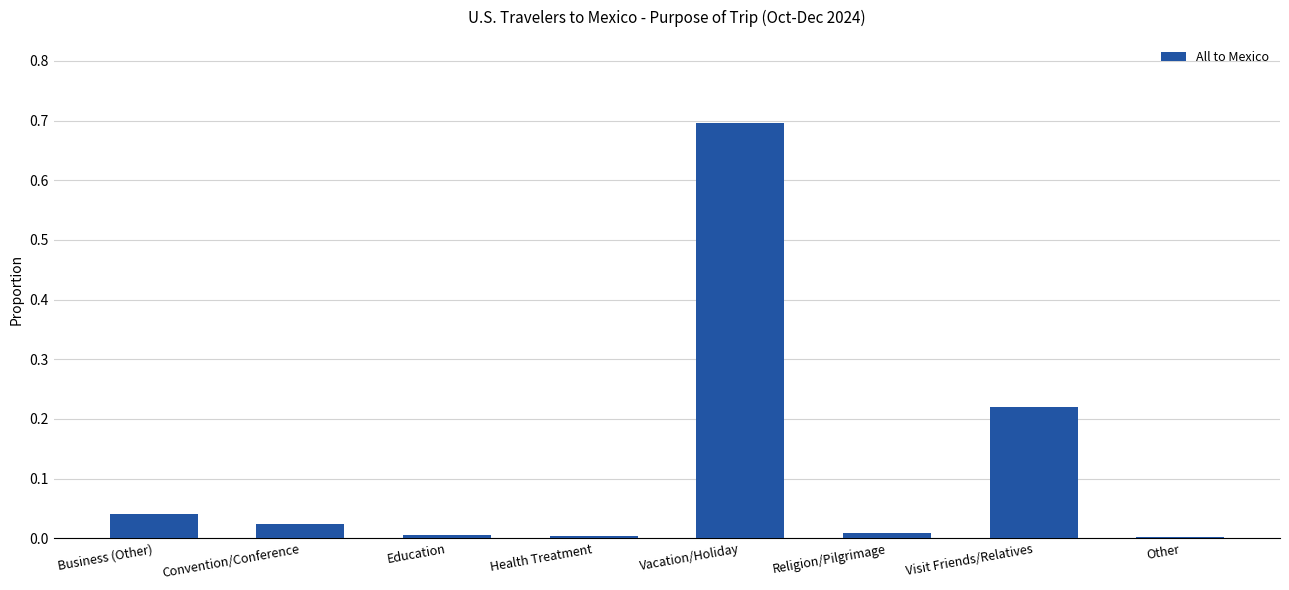

What is the sum of all values?

1.0